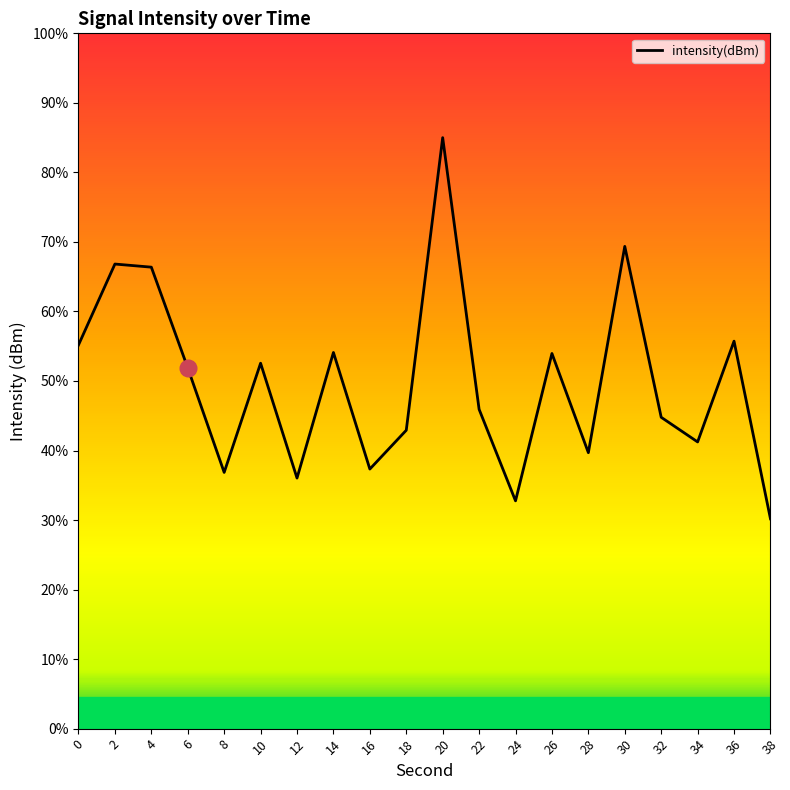

Which category has the highest value across all series?

20